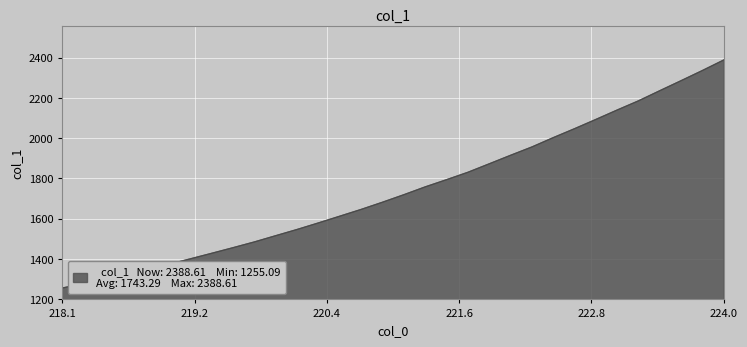

What is the minimum value shown in the chart?

1255.1